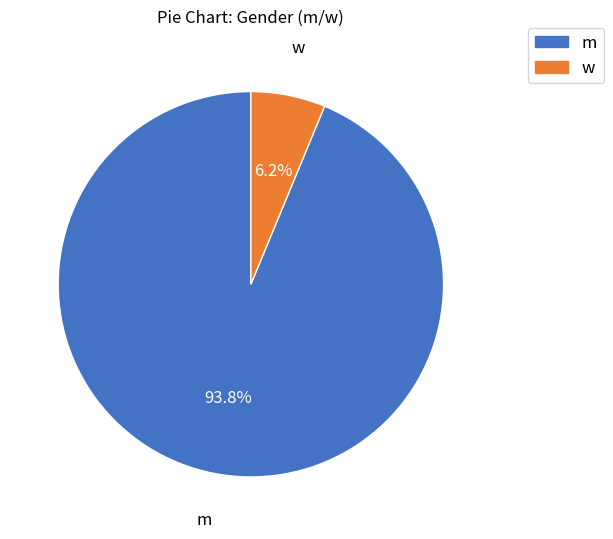

Is it true that m is 94% of the pie?

True